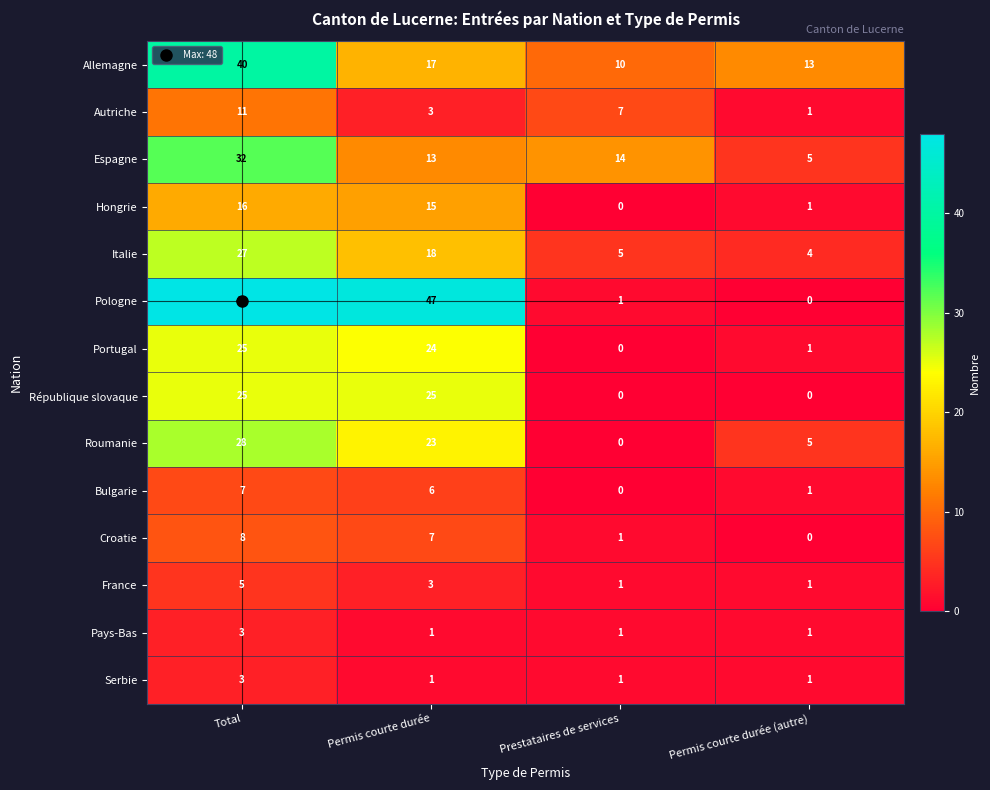

At which label does Bulgarie reach its peak?

Total